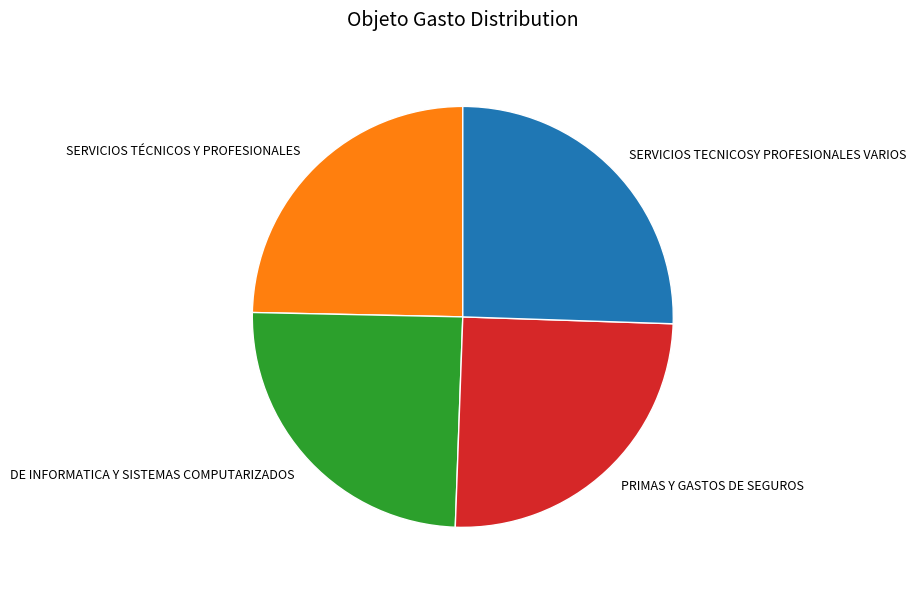

Is it true that SERVICIOS TÉCNICOS Y PROFESIONALES is 25% of the pie?

True